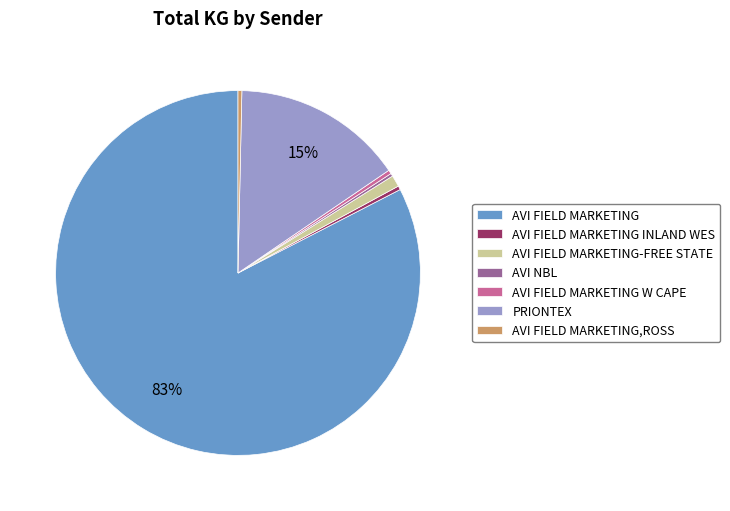

Which has a higher value, AVI FIELD MARKETING or PRIONTEX?

AVI FIELD MARKETING